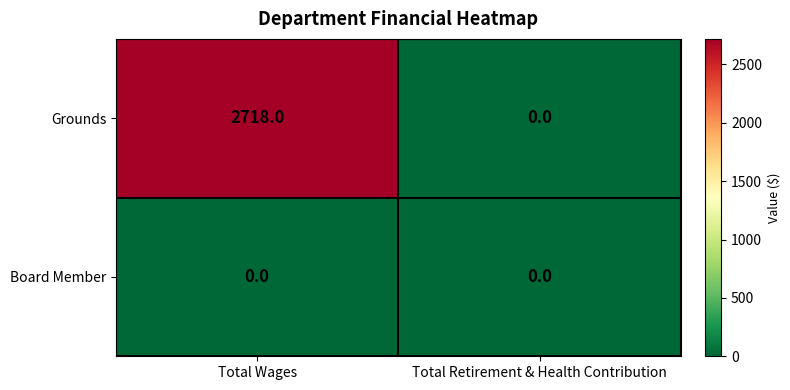

Reading left to right, list all the values displayed in this chart.

Grounds: 2718	0
Board Member: 0	0